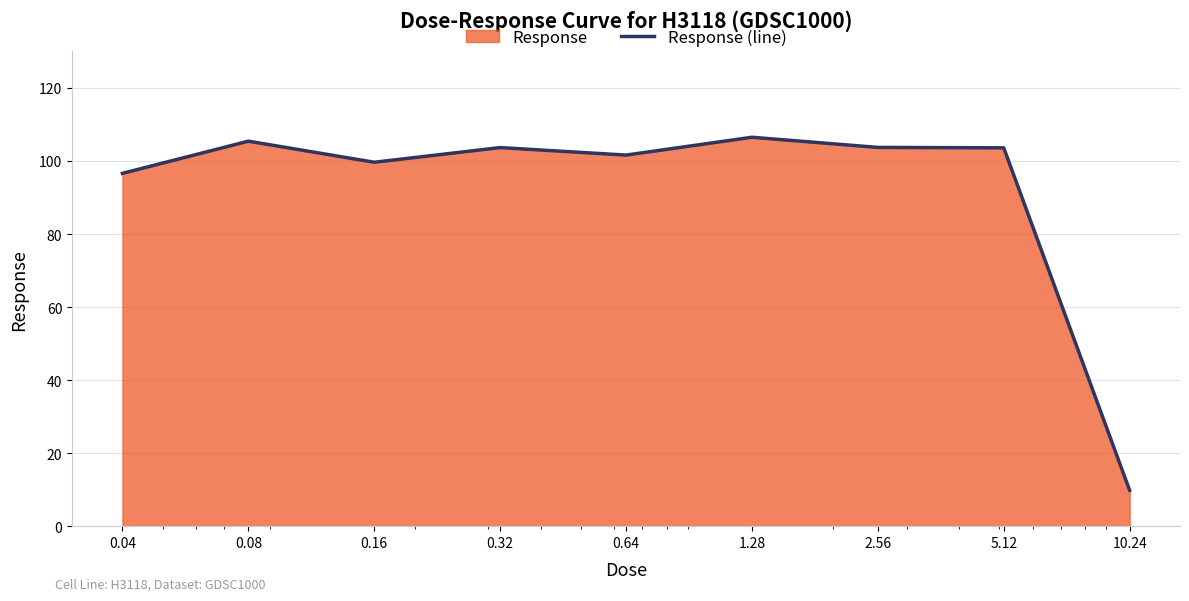

How many lines are shown in the chart?

1